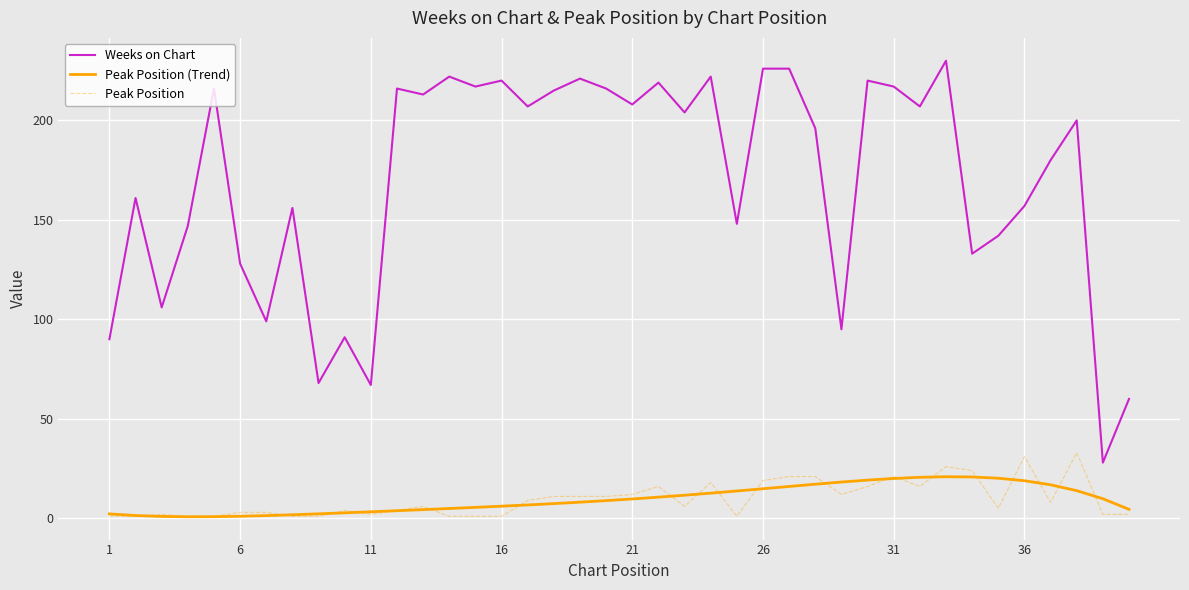

True or false: Weeks on Chart and Peak Position cross at least once.

False